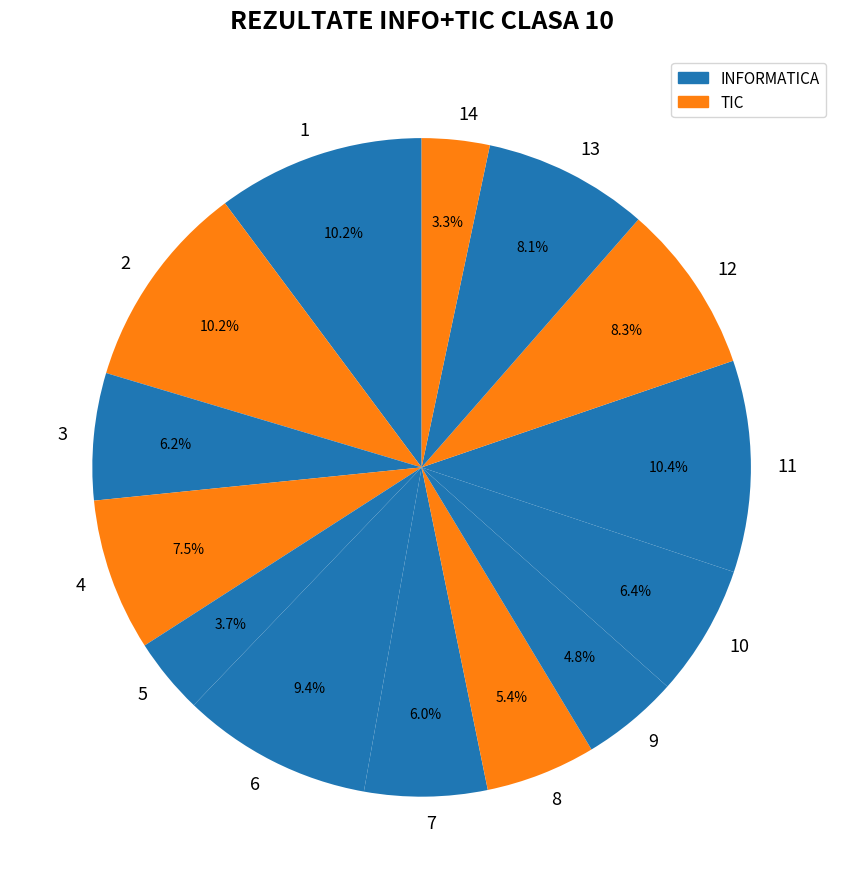

To the nearest percent, what is the difference between the largest and smallest slice percentages?

7%